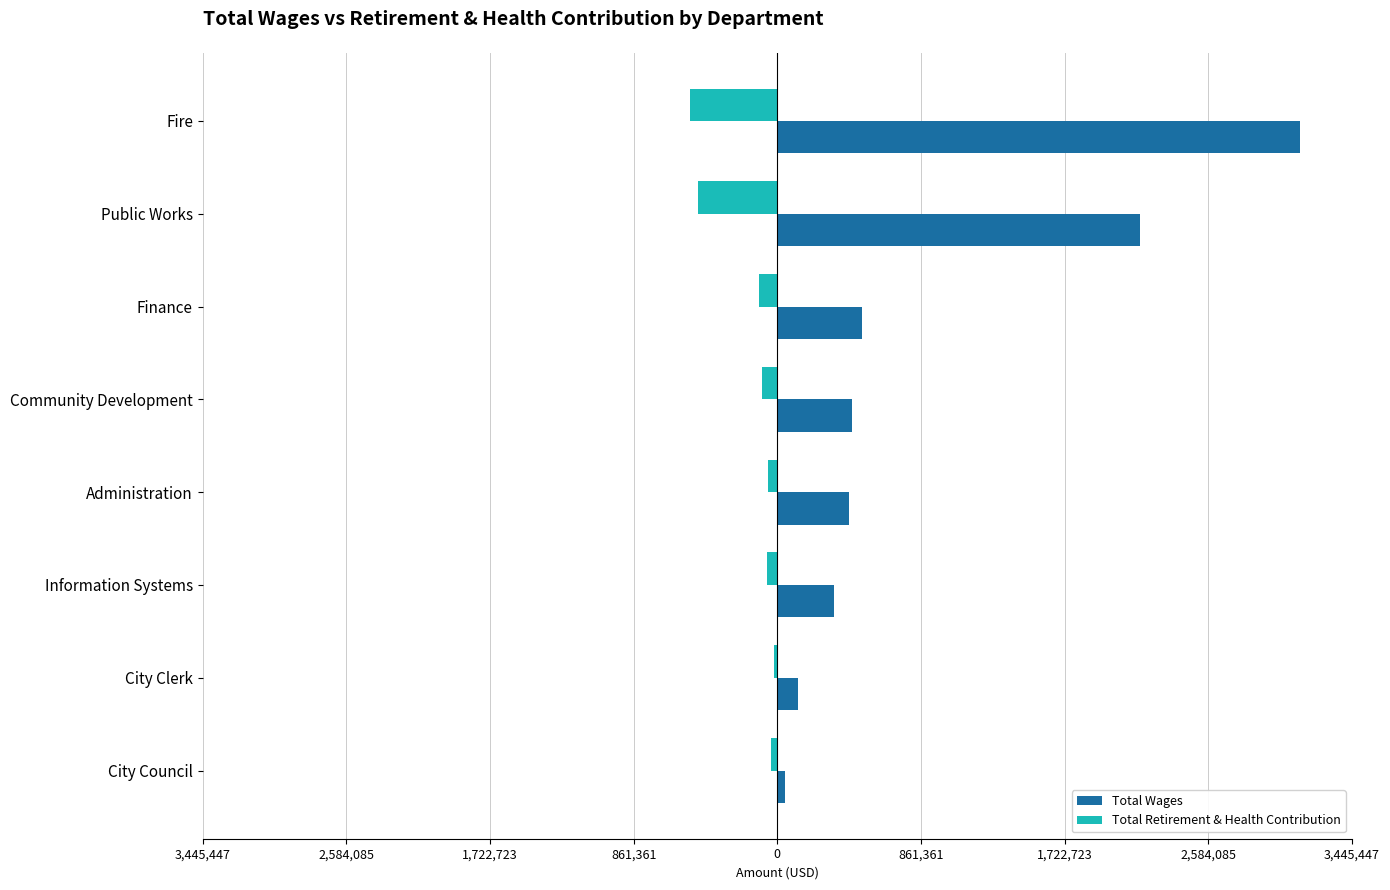

What are all the series names shown in the legend?

Total Wages, Total Retirement & Health Contribution